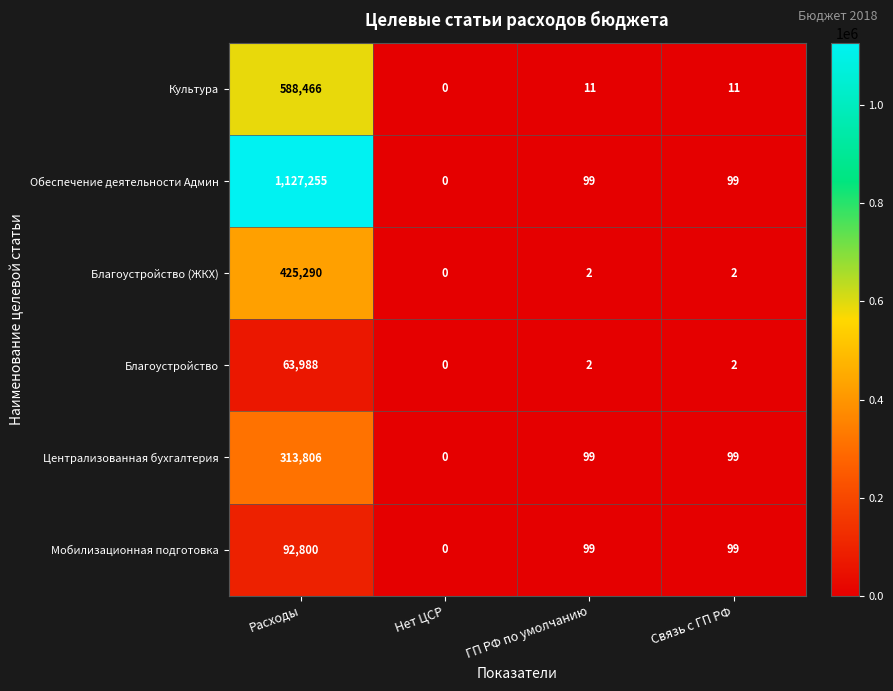

The value of Благоустройство (ЖКХ) at Связь с ГП РФ is 3. True or false?

False